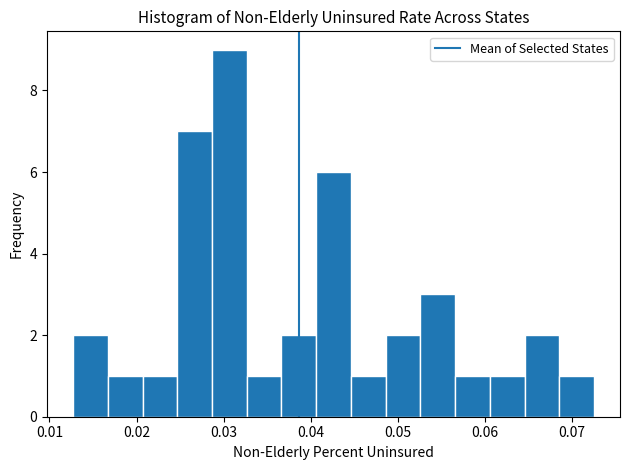

Around what value on the x-axis is the tallest bar? Give the approximate position of its centre, as read against the axis.

0.031